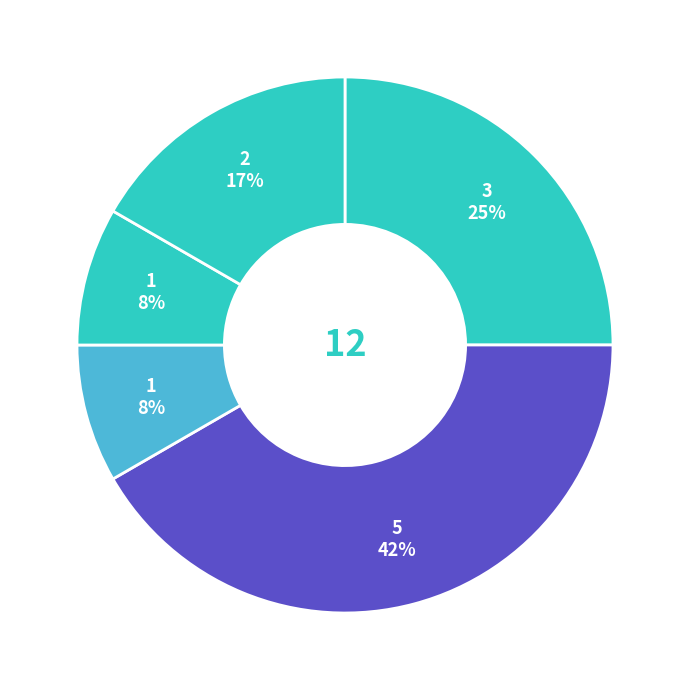

Count the number of slices in the pie.

5